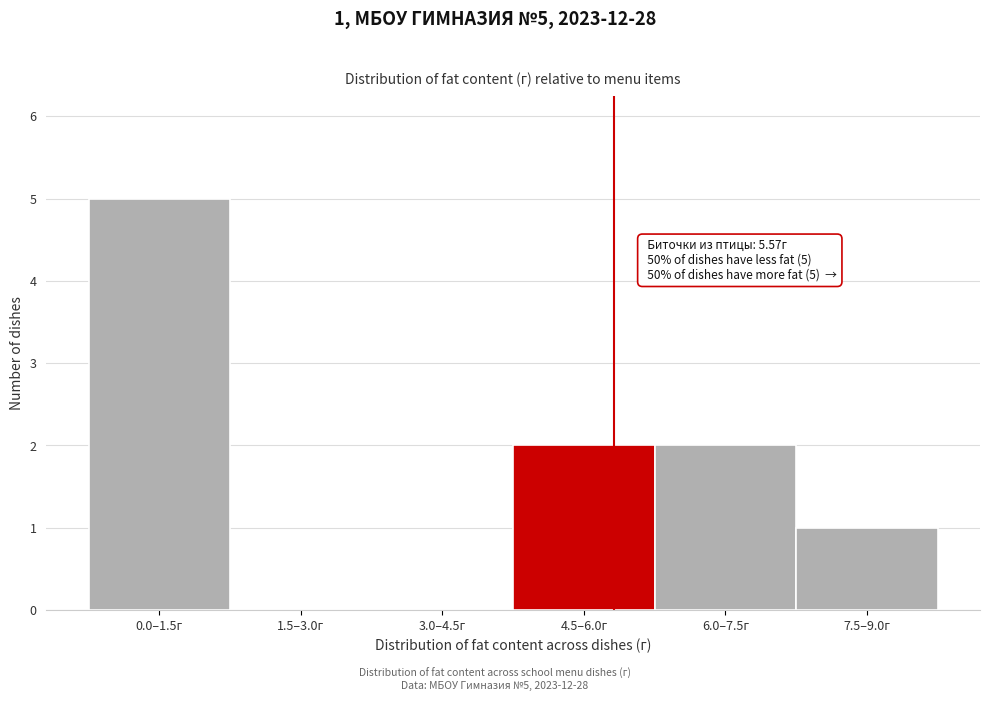

Reading left to right, what are all the values shown in this chart?

0.0–1.5г=5	1.5–3.0г=0	3.0–4.5г=0	4.5–6.0г=2	6.0–7.5г=2	7.5–9.0г=1